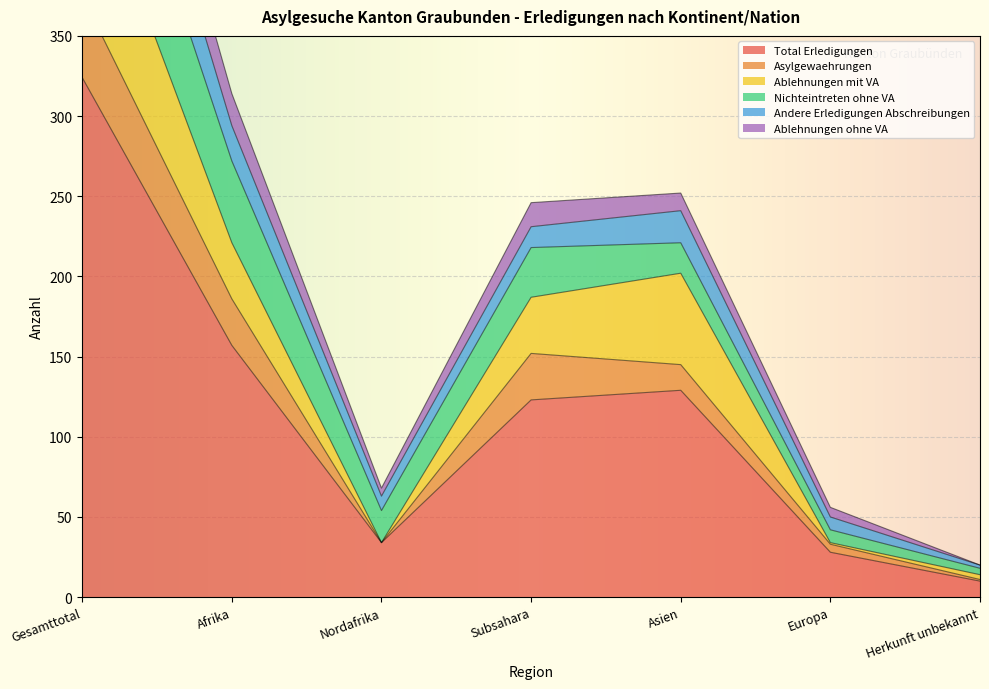

Read the Nichteintreten ohne VA value at Subsahara, to the nearest 10.

30